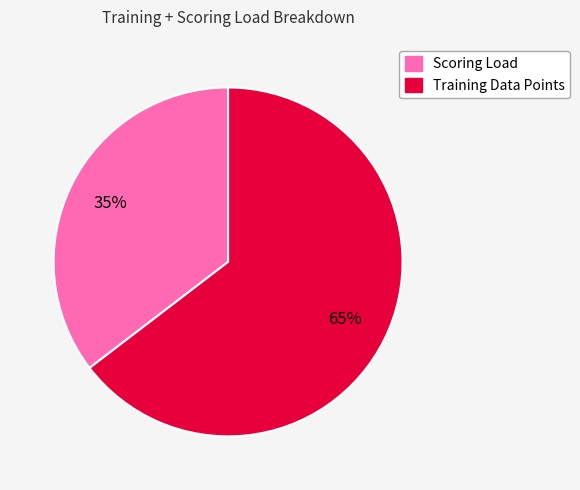

Is there any slice that represents more than half of the pie?

Yes